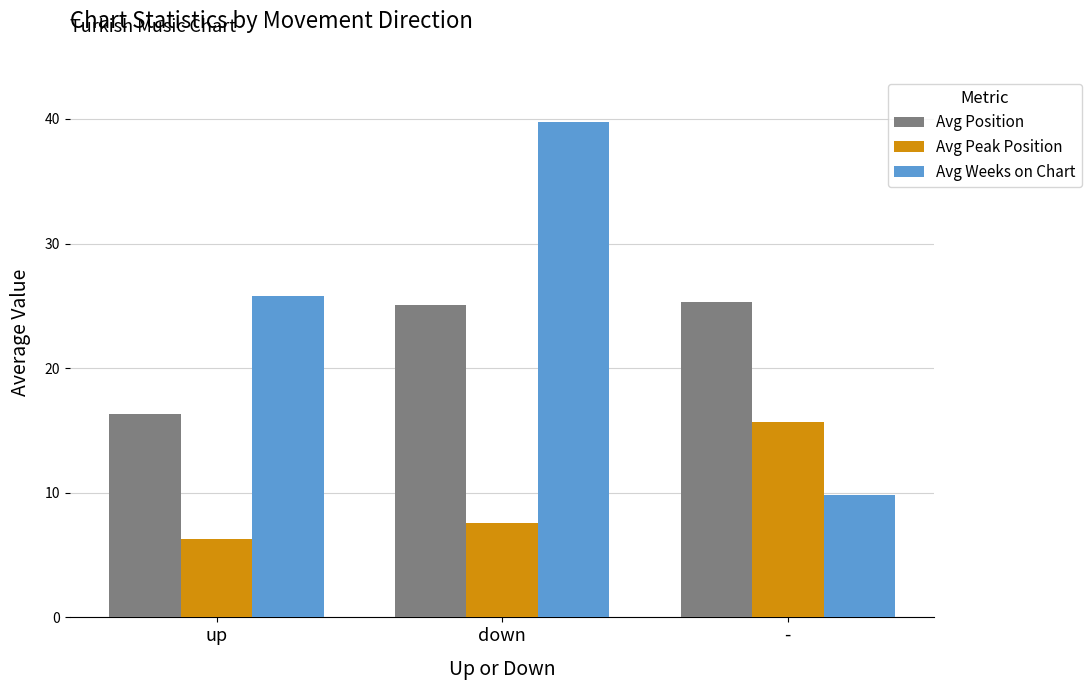

How many bars are there in each group?

3